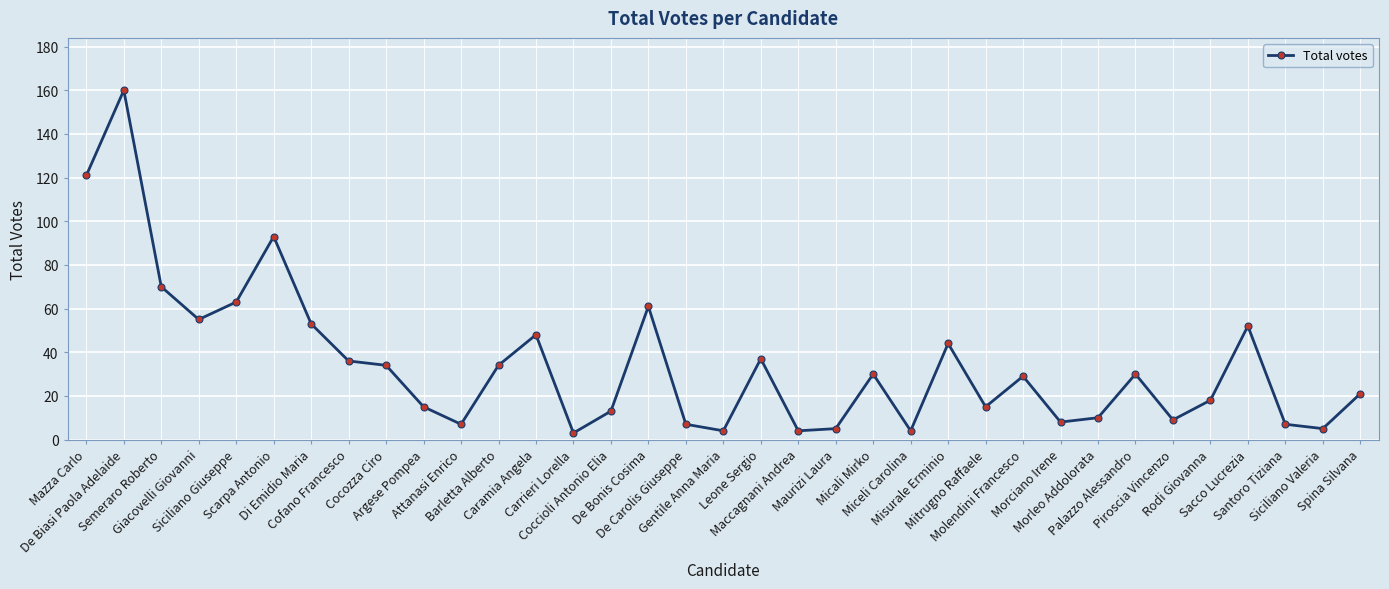

What is the label of the 22nd point from the left?

Micali Mirko